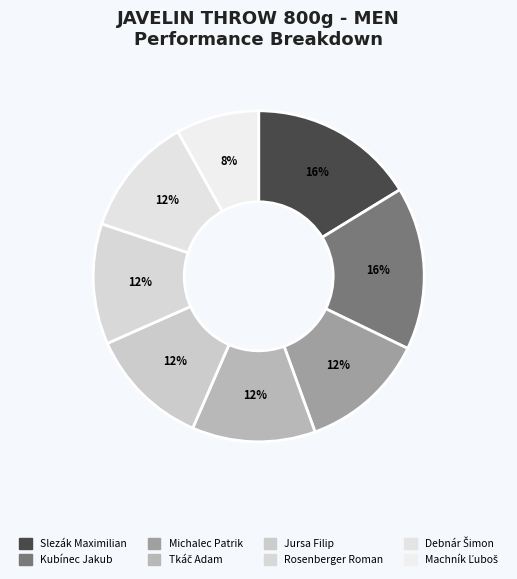

The Jursa Filip slice represents 25% of the pie. True or false?

False